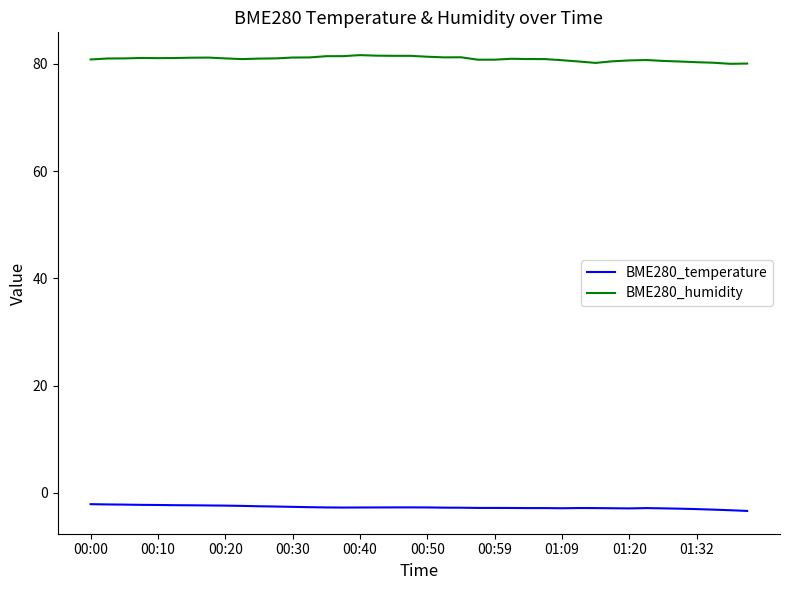

Which series has the largest total across all categories?

BME280_humidity